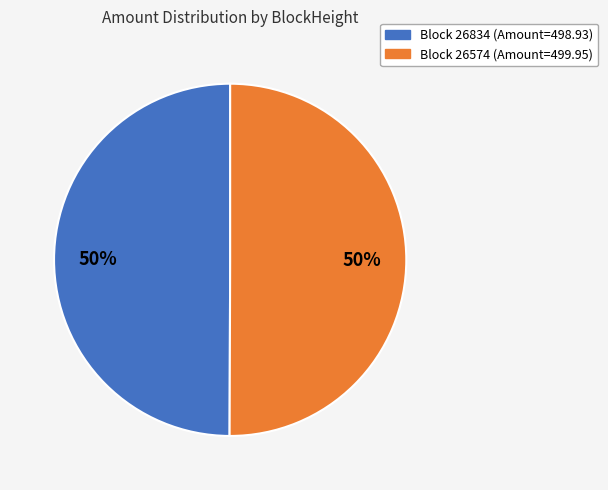

To the nearest percent, what is the average slice percentage?

50%